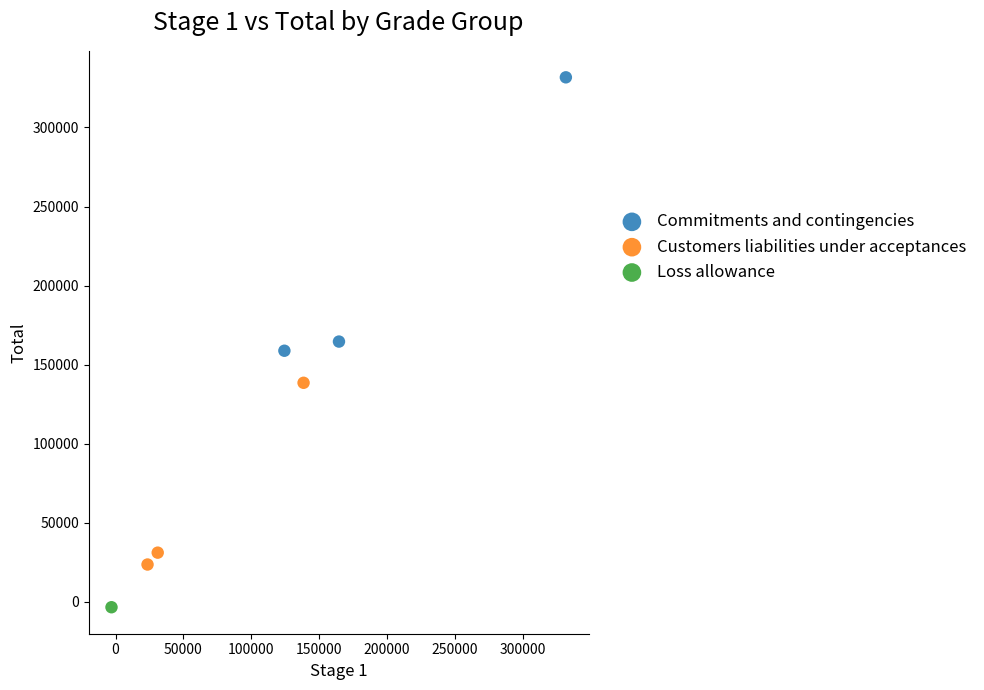

What are all the series names shown in the legend?

Commitments and contingencies, Customers liabilities under acceptances, Loss allowance